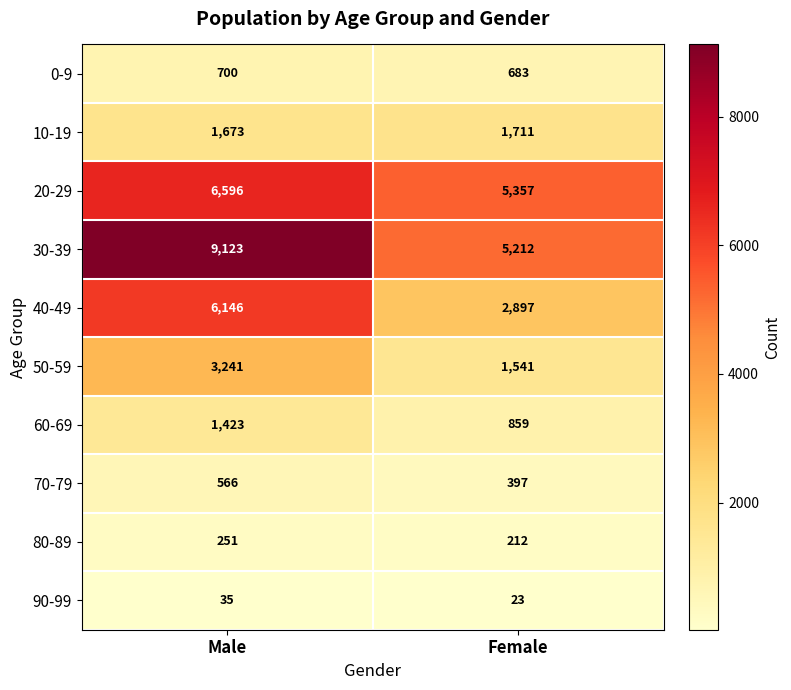

Which series changed the most between Male and Female?

30-39